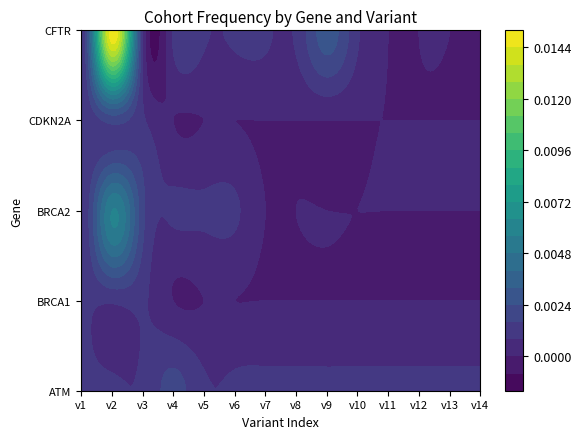

Which has a higher value, 4 or 9?

4